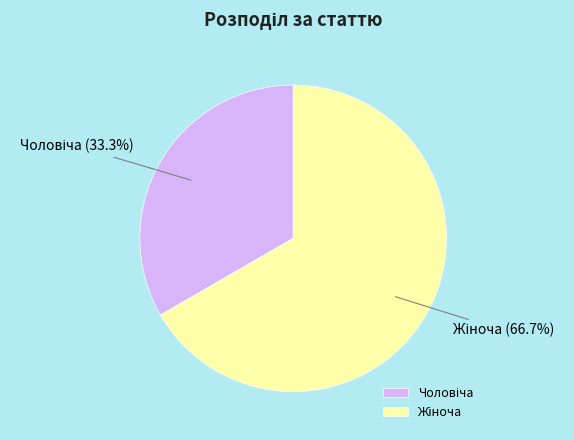

Is there any slice that represents more than half of the pie?

Yes